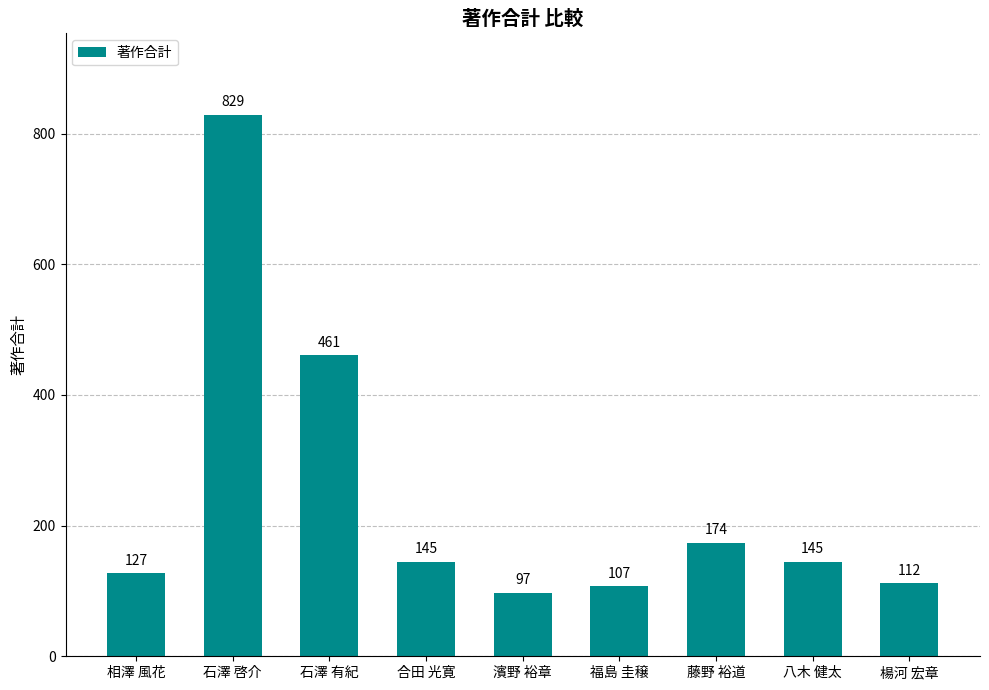

At which label does the data first exceed 145?

石澤 啓介